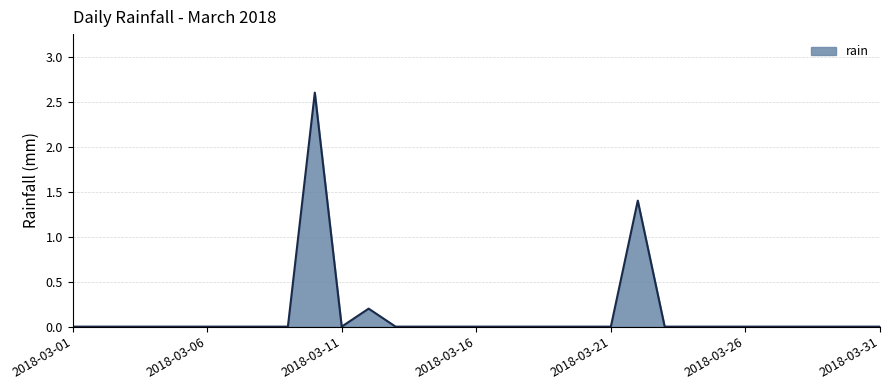

What is the difference between the maximum and minimum values?

2.6